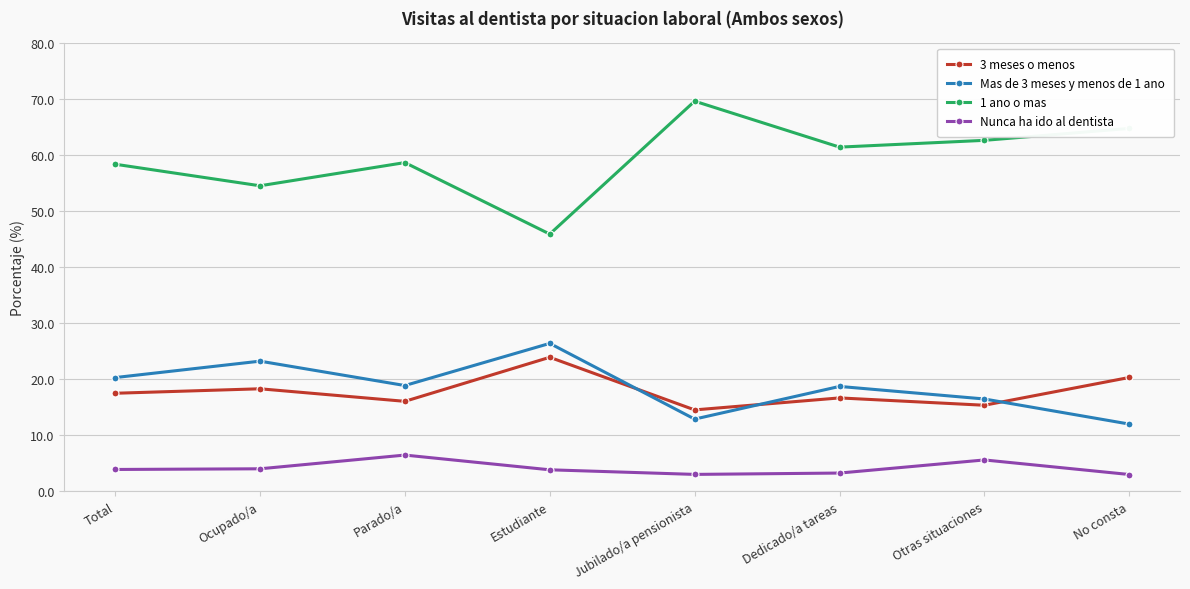

At which category does 1 ano o mas reach its first local valley?

Ocupado/a